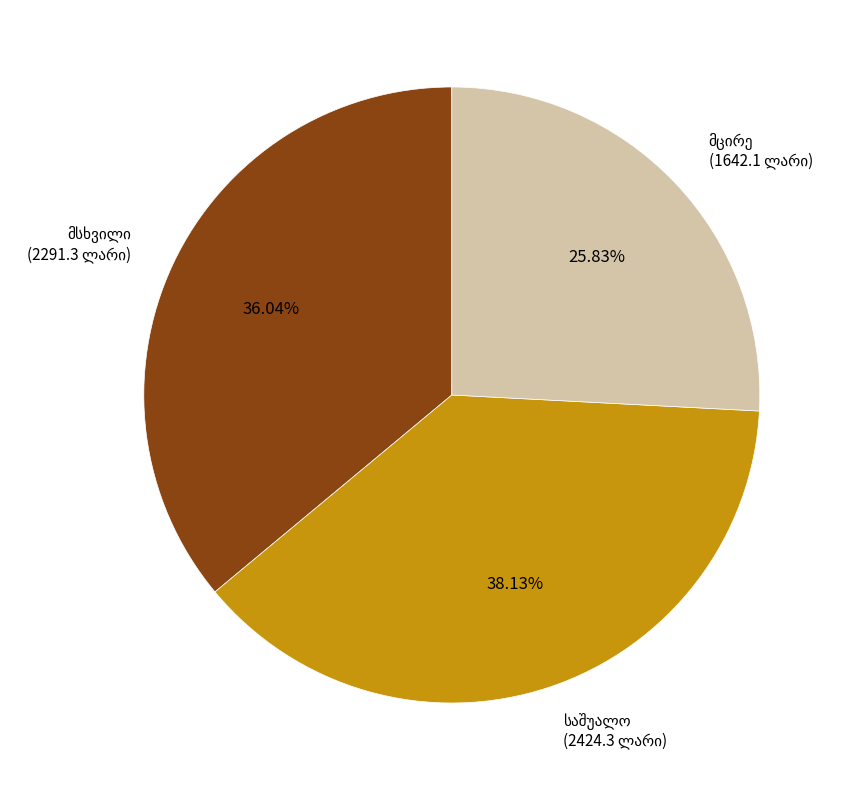

Does any single category account for the majority?

No